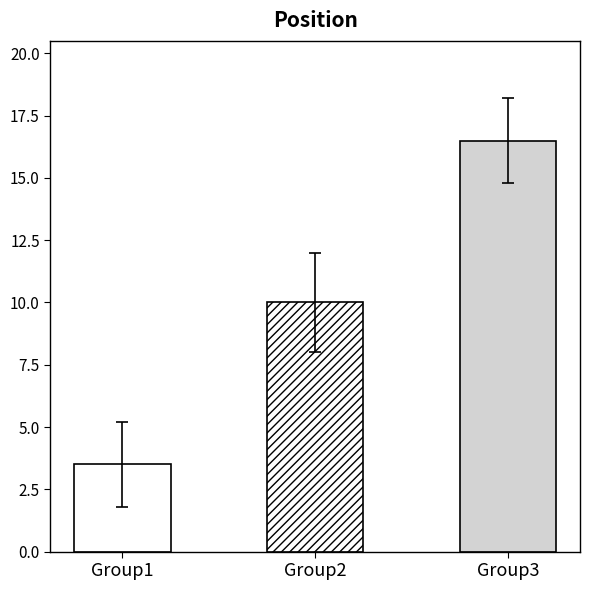

The value at M88376 is 3. True or false?

False